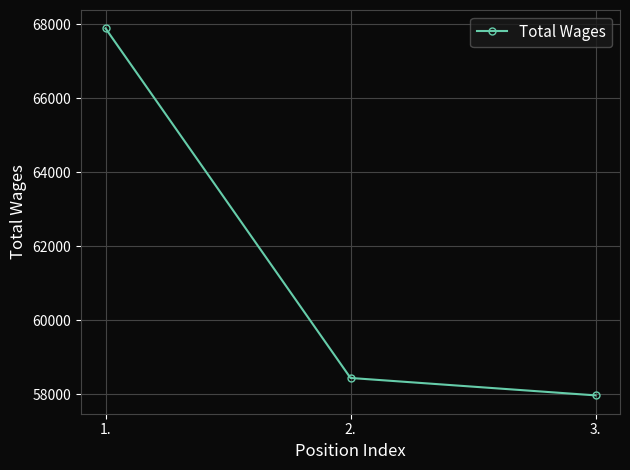

Is it true that the value at 3. is 13517?

False